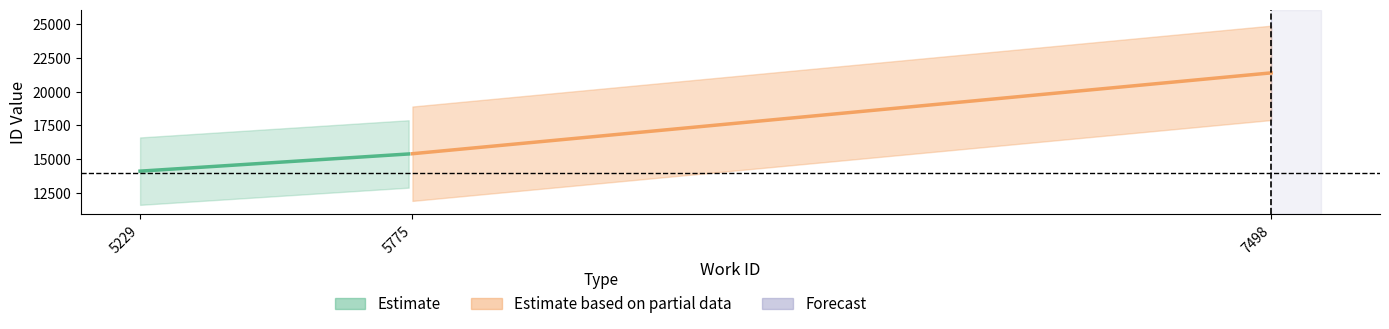

Reading left to right, extract all data points from this chart.

work_id: 5229	5775	7498
id: 14109	15401	21398